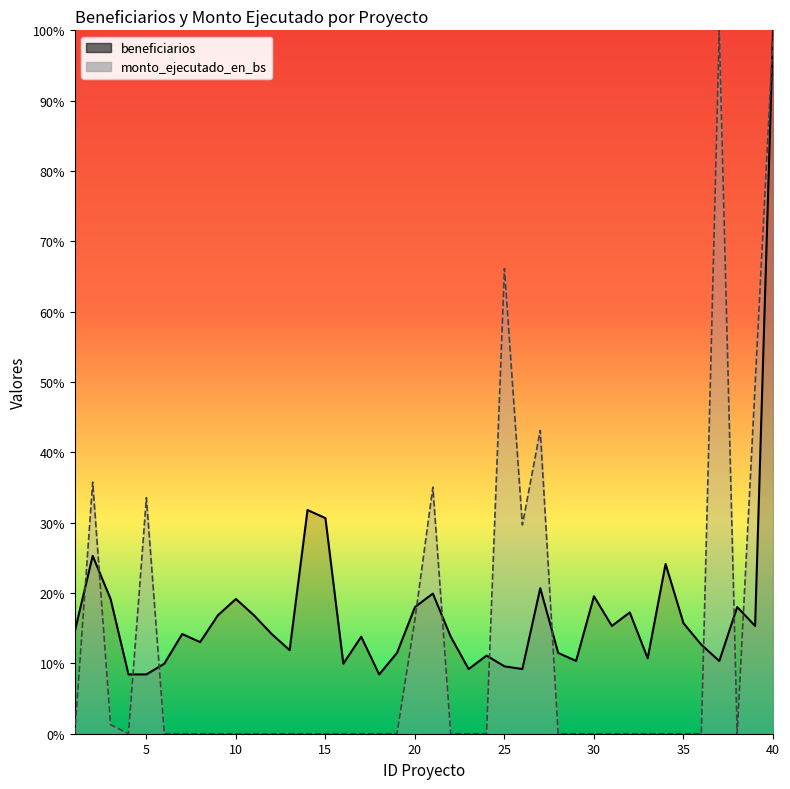

Rank the series at 38 from lowest to highest value.

monto_ejecutado_en_bs, beneficiarios